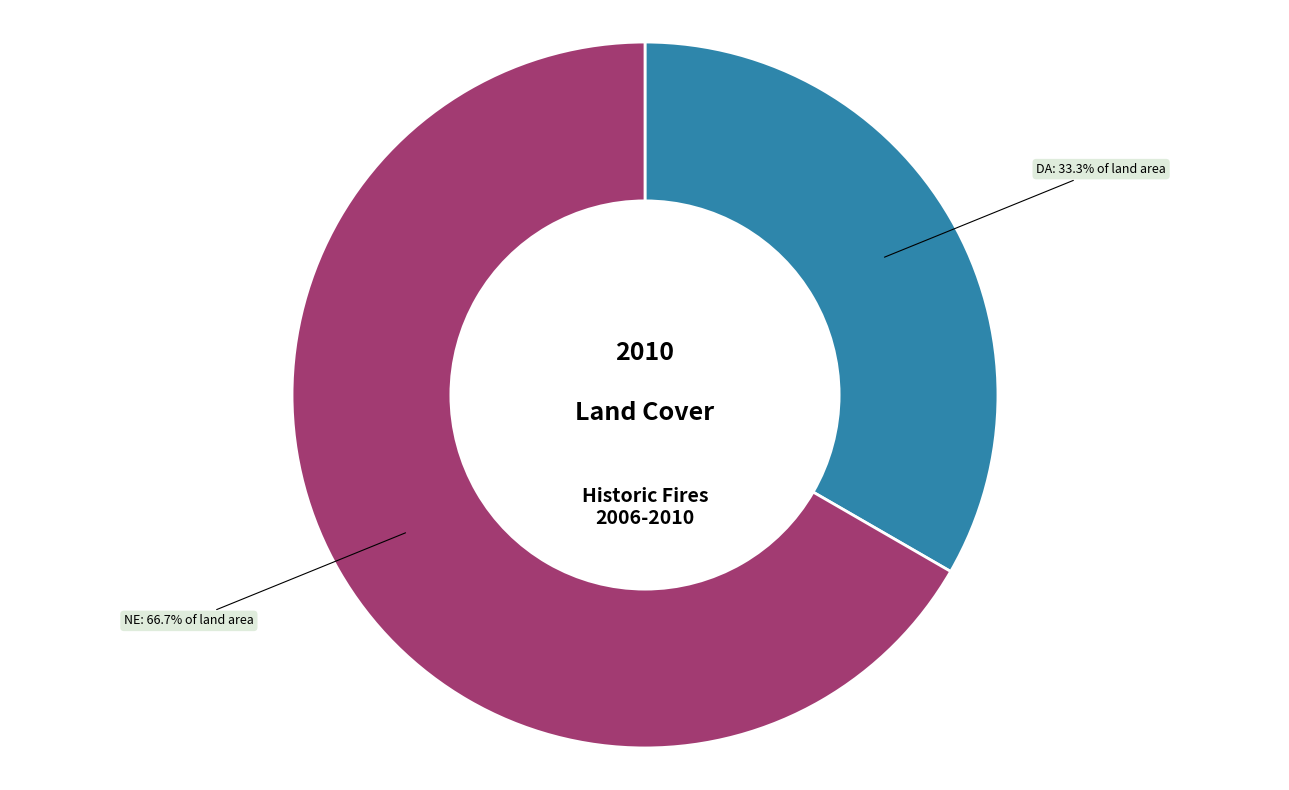

To the nearest percent, what portion does NE represent?

67%